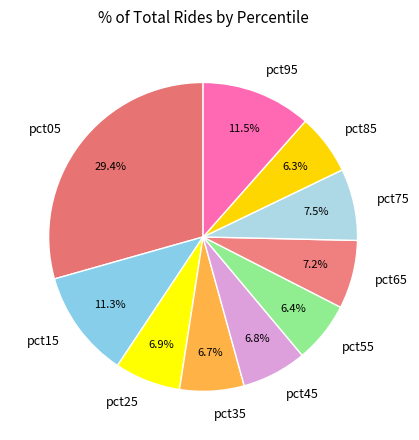

Count the number of slices in the pie.

10